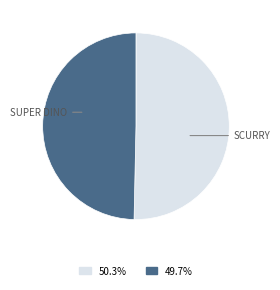

How many segments does this pie chart have?

2